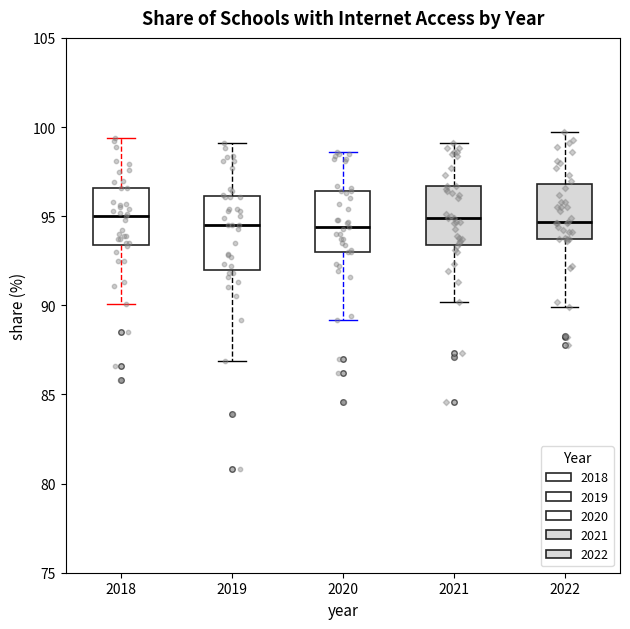

Reading left to right, transcribe this box plot: for each box, give where its median line is, the range the box spans, and where its two whiskers end, as read against the y-axis. The values are not printed on the chart, so give them approximately, as read against the axis.

2018: median 95.0, box 93.5 to 96.5, whiskers 90.0 to 99.5
2019: median 94.5, box 92.0 to 96.0, whiskers 87.0 to 99.0
2020: median 94.5, box 93.0 to 96.5, whiskers 89.0 to 98.5
2021: median 95.0, box 93.5 to 96.5, whiskers 90.0 to 99.0
2022: median 94.5, box 93.5 to 97.0, whiskers 90.0 to 99.5